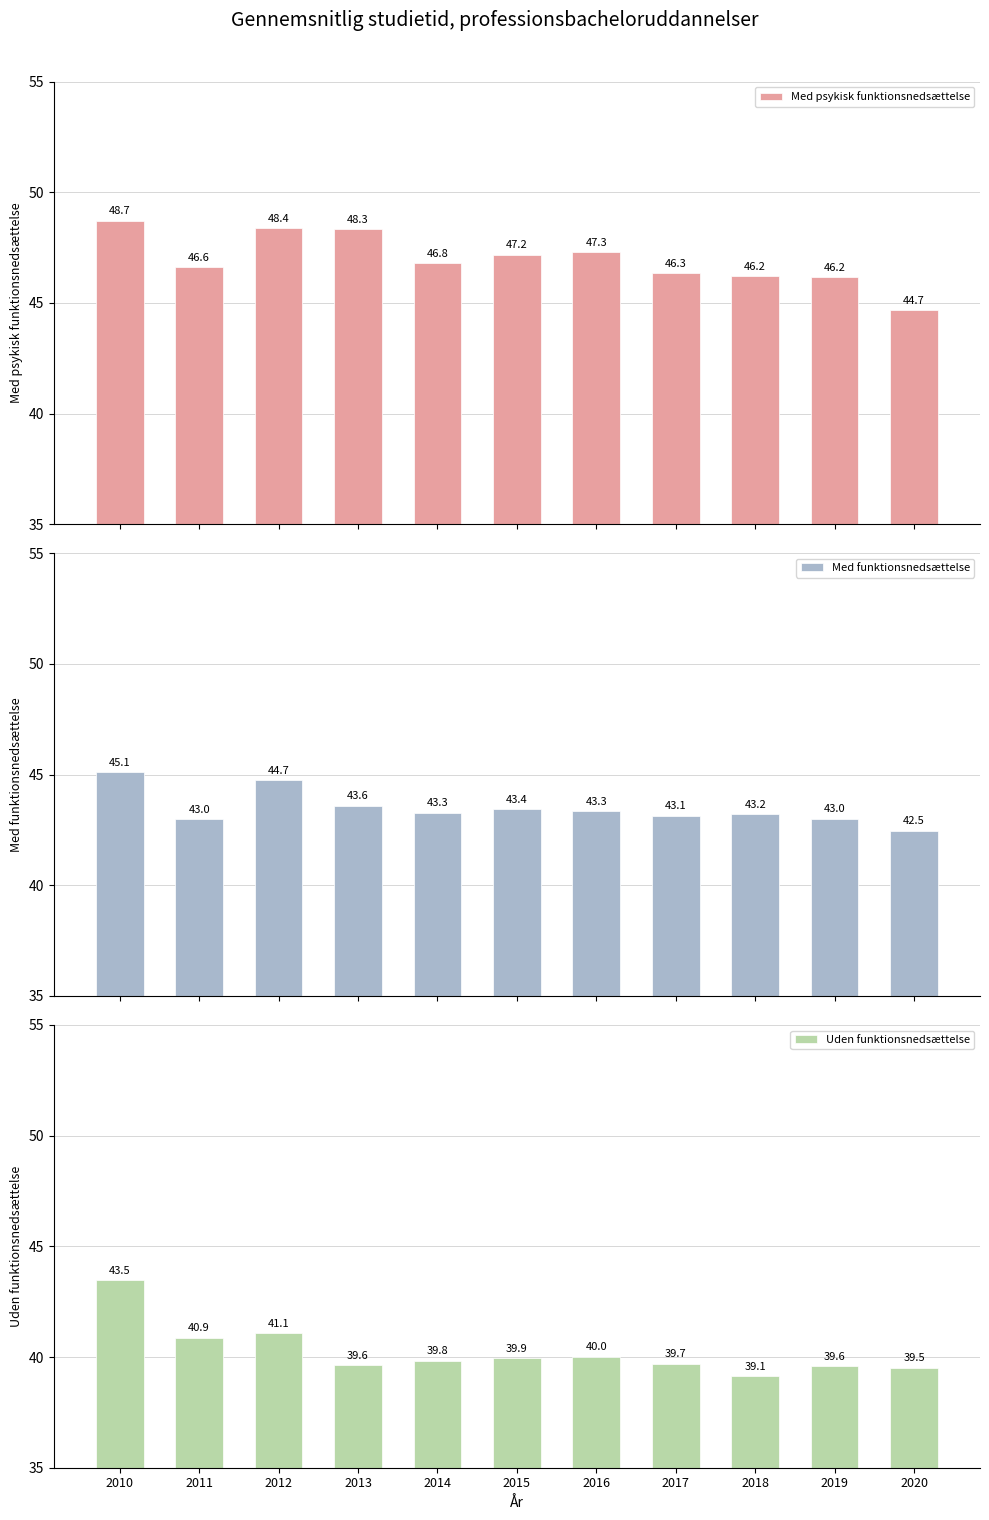

How many series are shown in this chart?

3